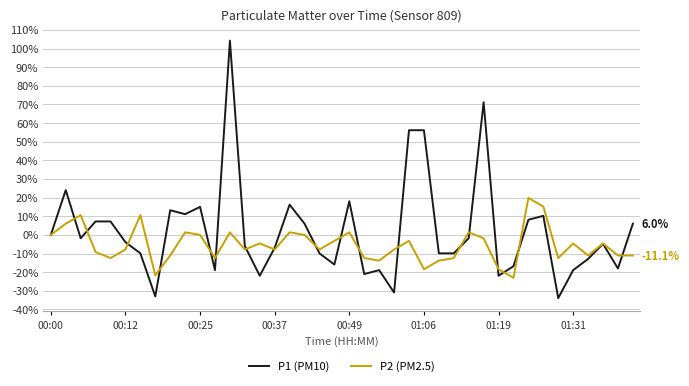

Which series has the largest total across all categories?

P1 (PM10)